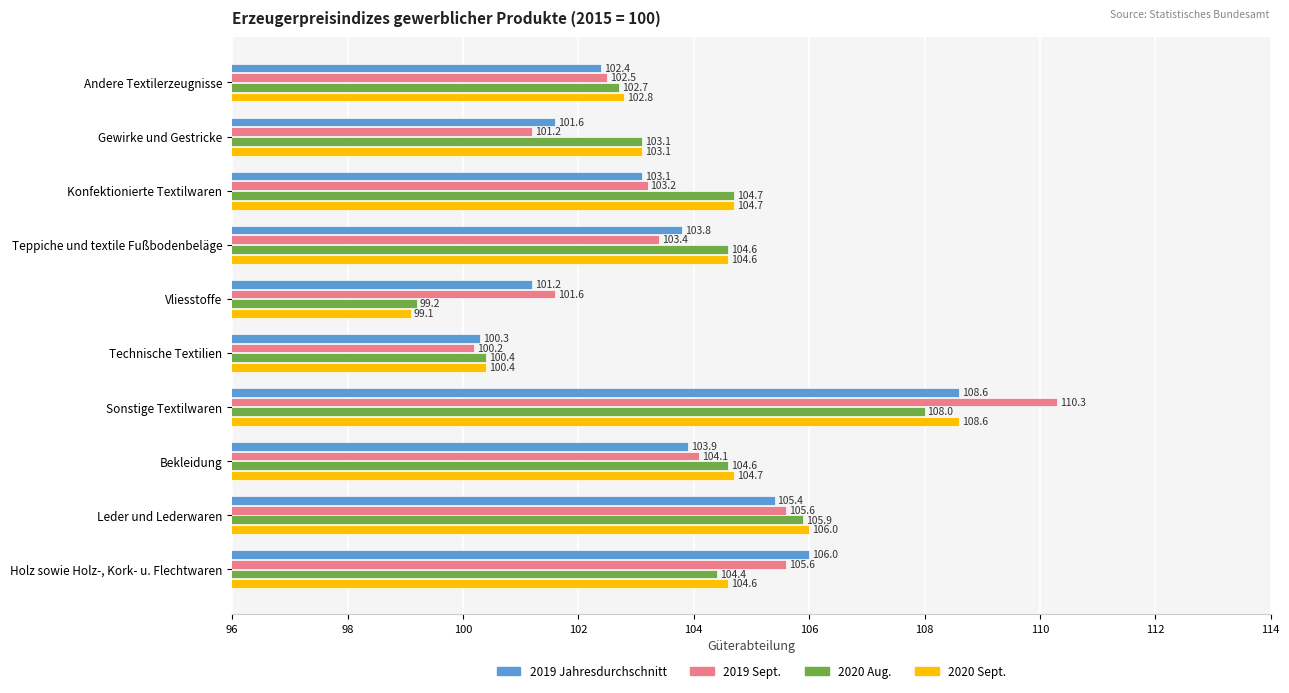

True or false: 2019 Sept. has a value of 101.6 at Vliesstoffe.

True